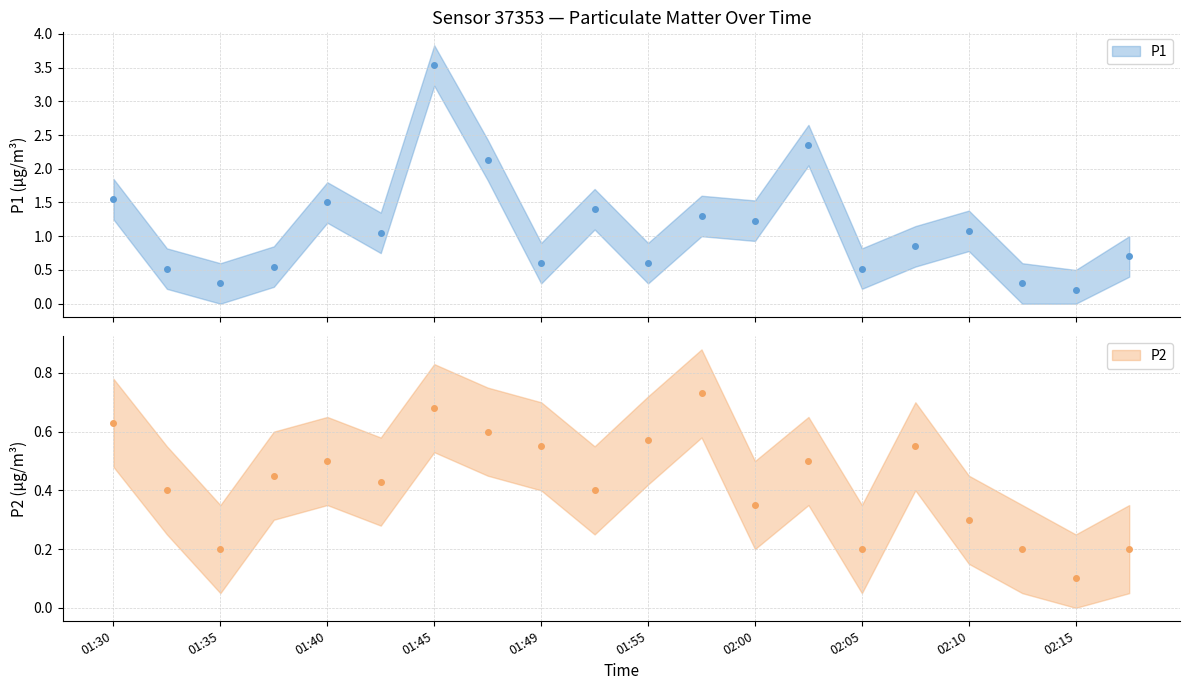

Rank the series by their maximum value, from highest to lowest.

P1, P2